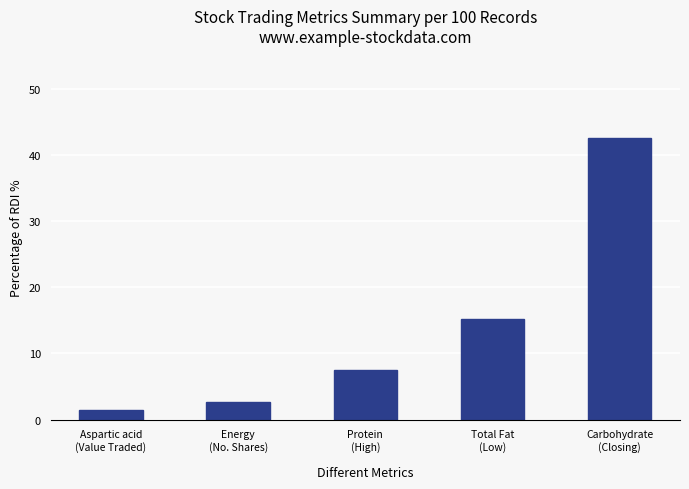

What is the label of the 3rd bar from the right?

Protein
(High)